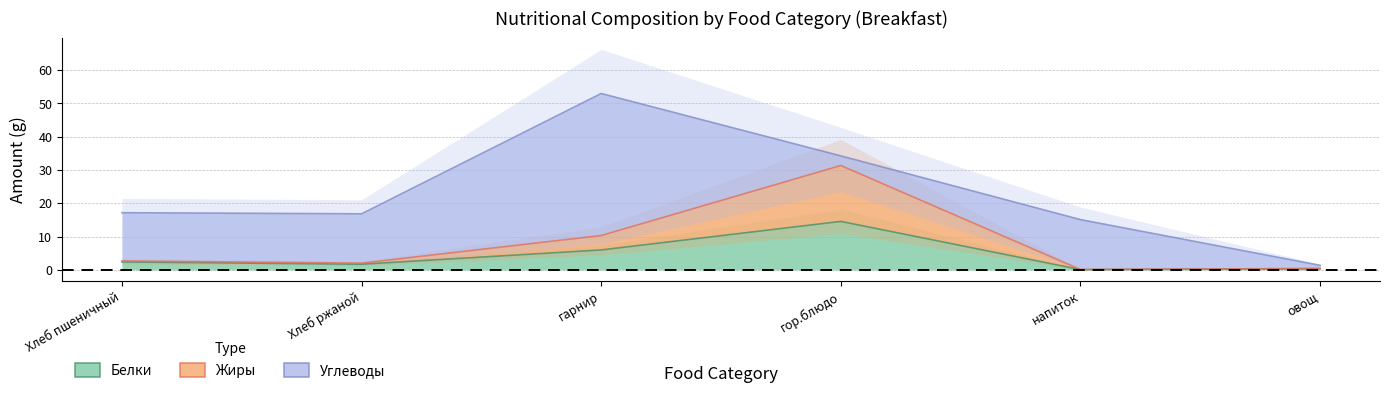

Where does the Белки series first go above 2?

Хлеб пшеничный